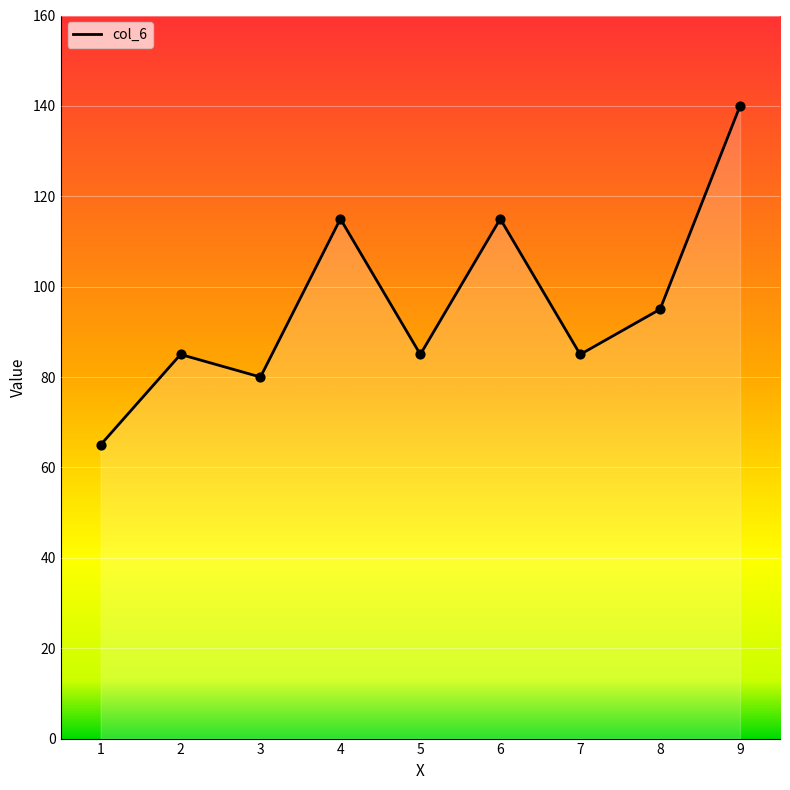

What is the ratio of the value at 6 to the value at 9?

0.8